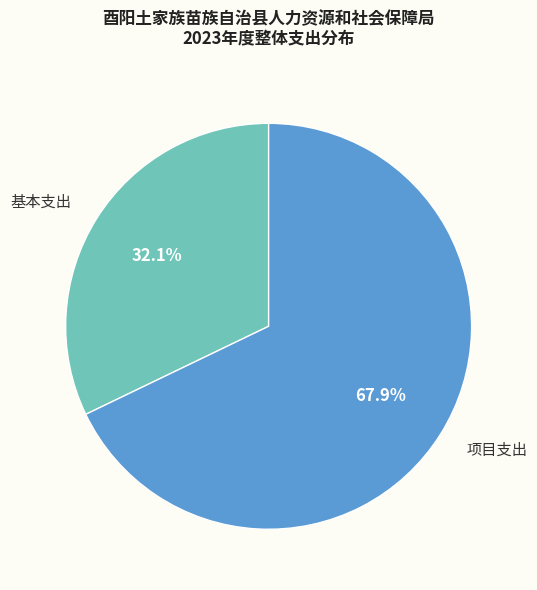

To the nearest percent, what is the difference between the 基本支出 and 项目支出 slice percentages?

36%